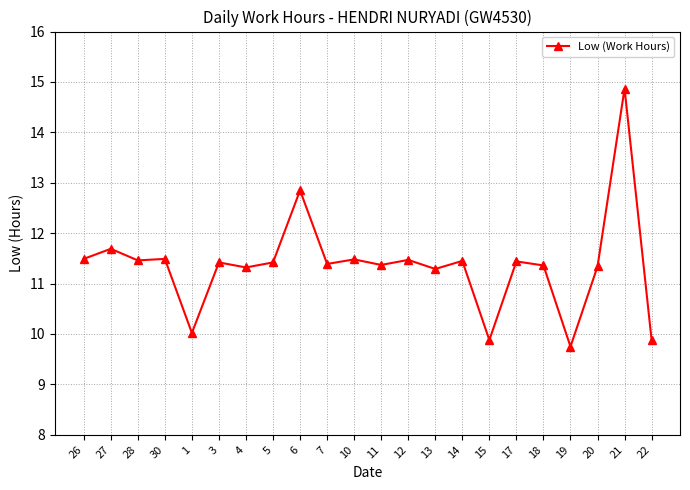

At which label is the value closest to 12?

27